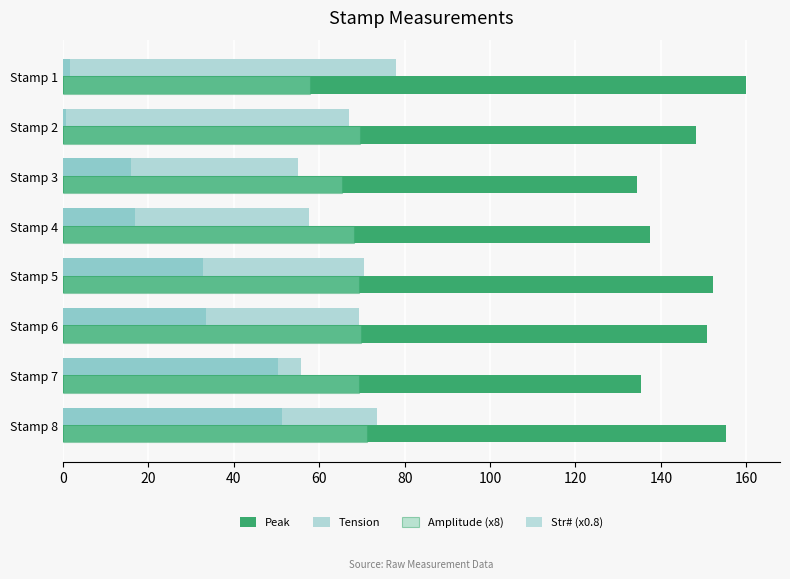

Rank the series by their maximum value, from highest to lowest.

Peak, Tension, Amplitude (x8), Str# (x0.8)